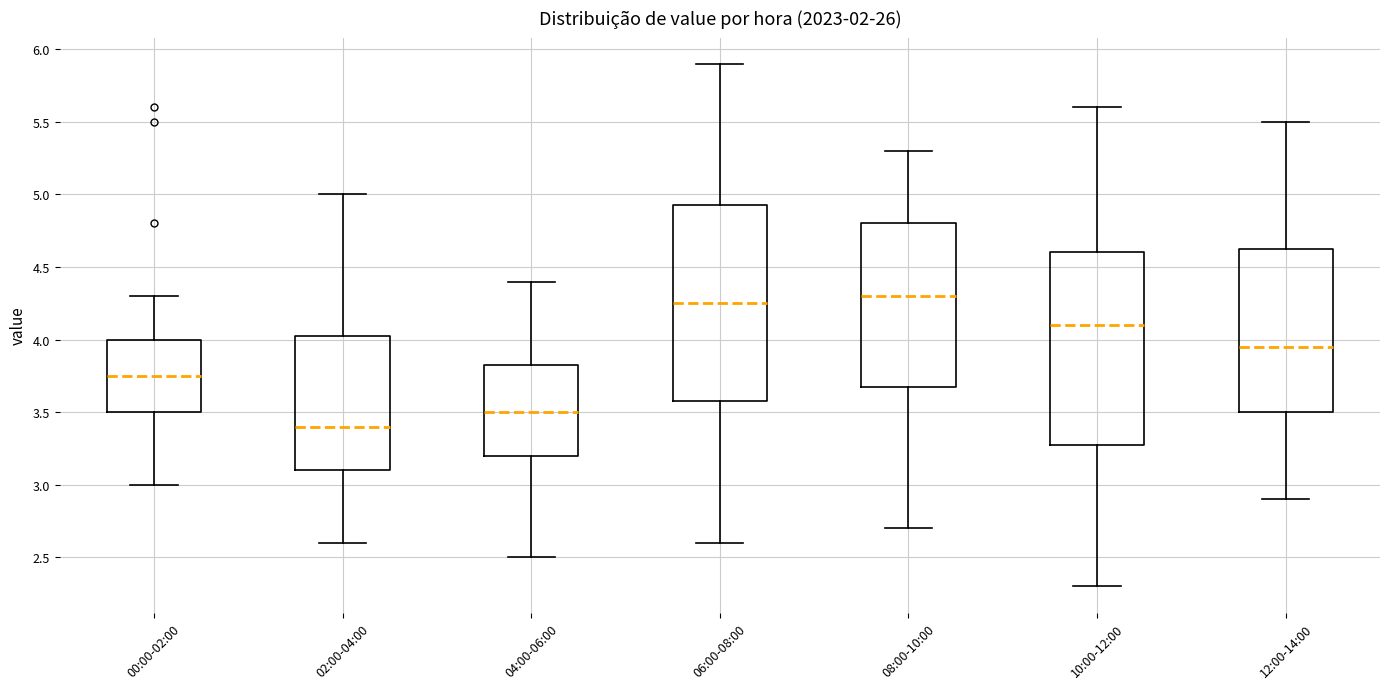

Where does the upper whisker of the box for 10:00-12:00 end on the y-axis? The values are not printed on the chart, so give them approximately, as read against the axis.

5.60